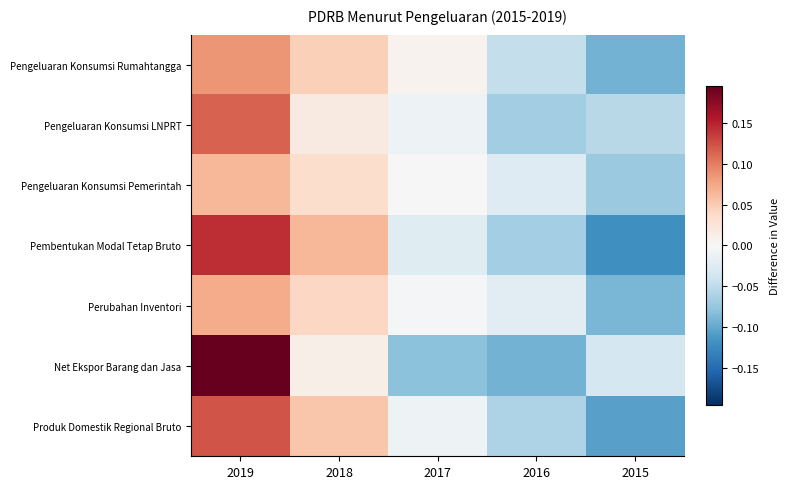

Which label corresponds to the smallest value in the chart?

2015